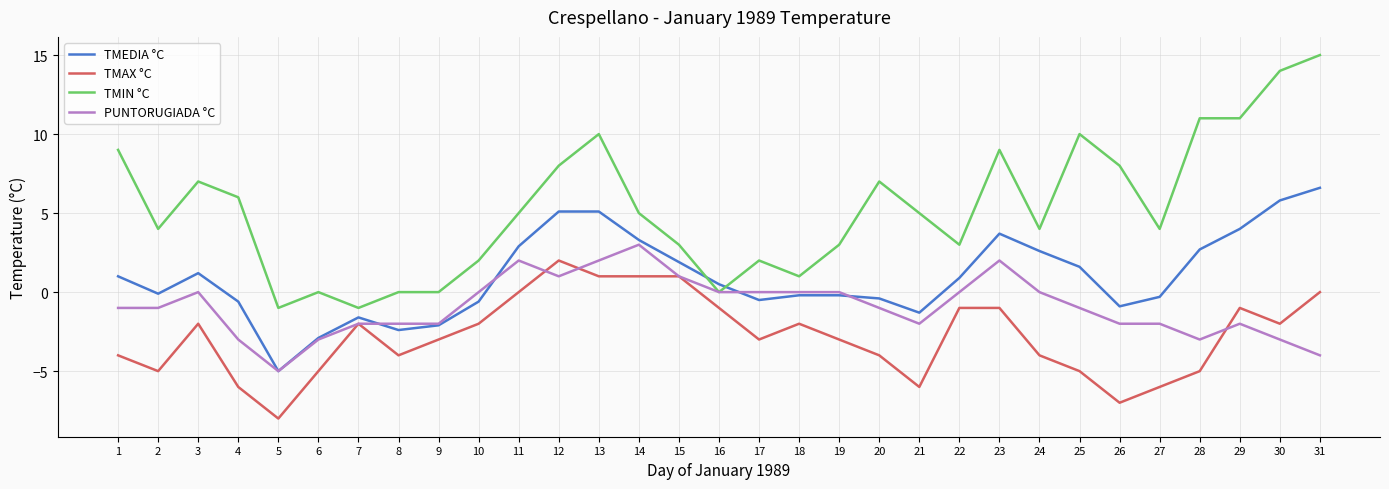

True or false: PUNTORUGIADA °C has more than 1 points higher than both neighbors.

True